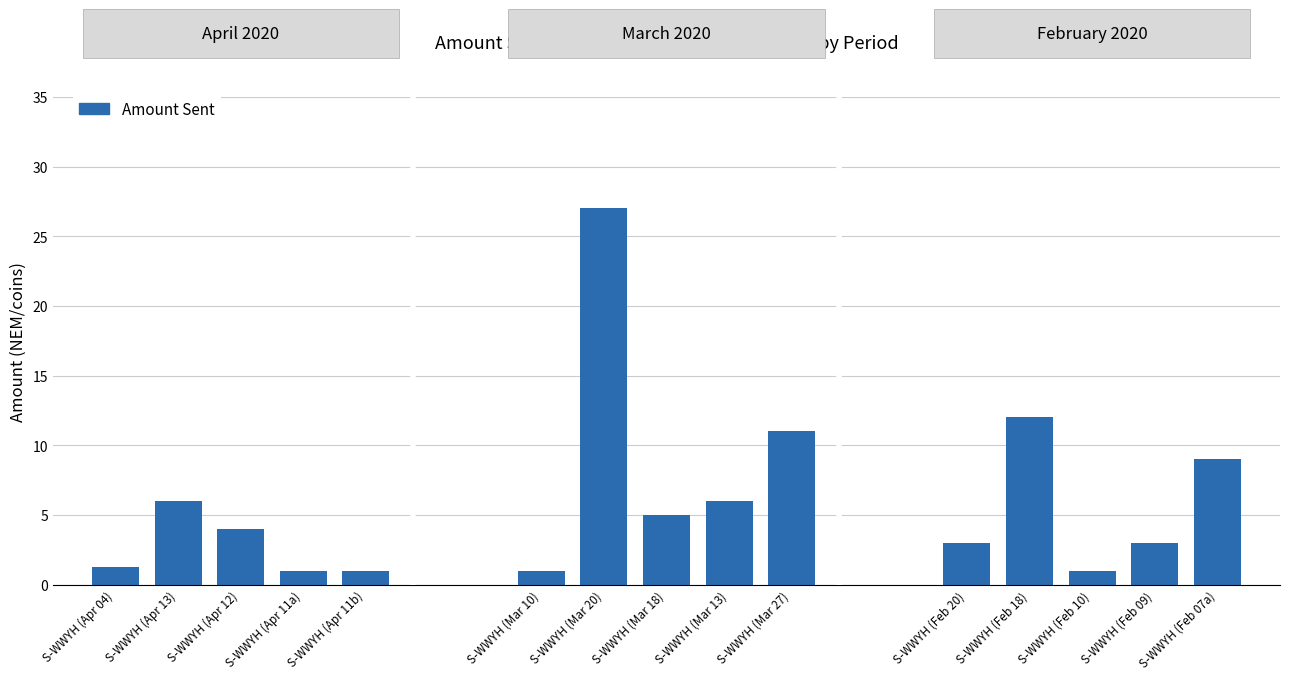

What is the change in value from S-WWYH (Apr 11b) to S-WWYH (Mar 20)?

+26.0